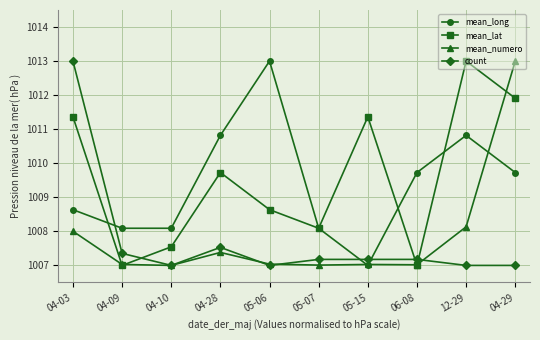

What is the smallest value displayed?

1007.0